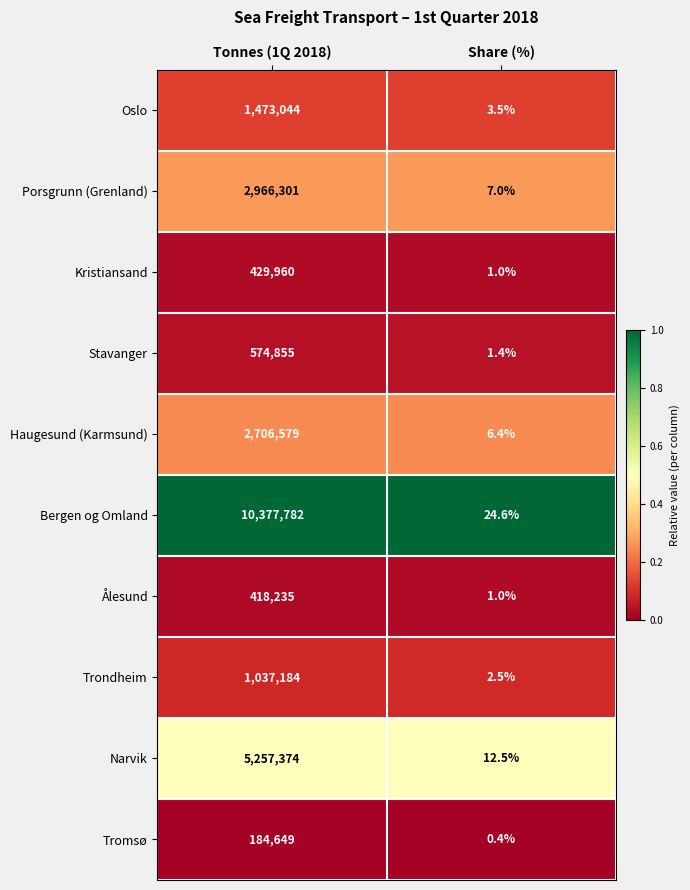

The Tromsø series shows 0.4 at Share (%). True or false?

True